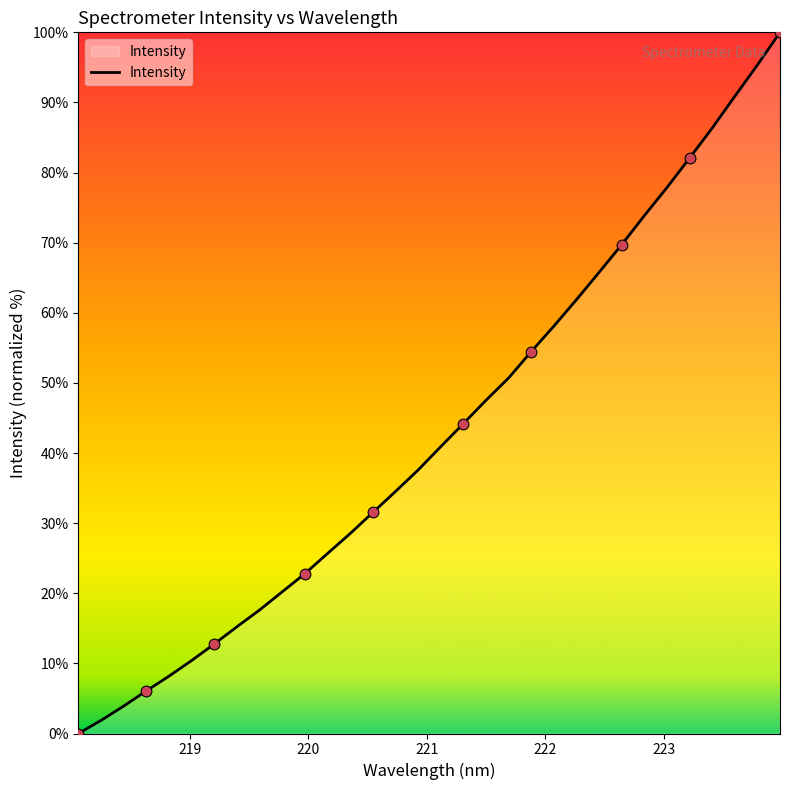

What is the maximum value shown in the chart?

100.0